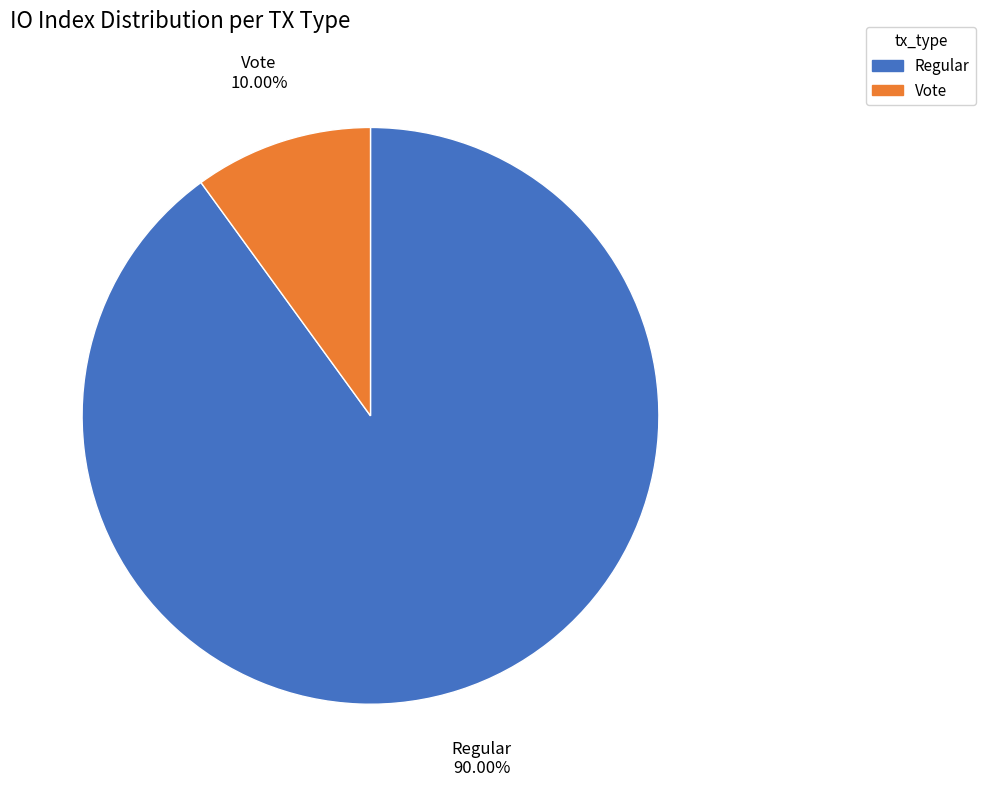

To the nearest percent, what portion does Vote represent?

10%